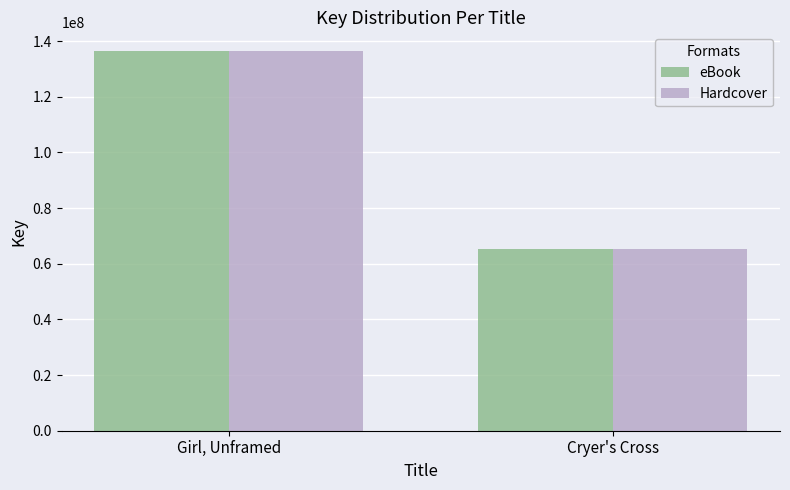

What is the minimum value for eBook?

65178673